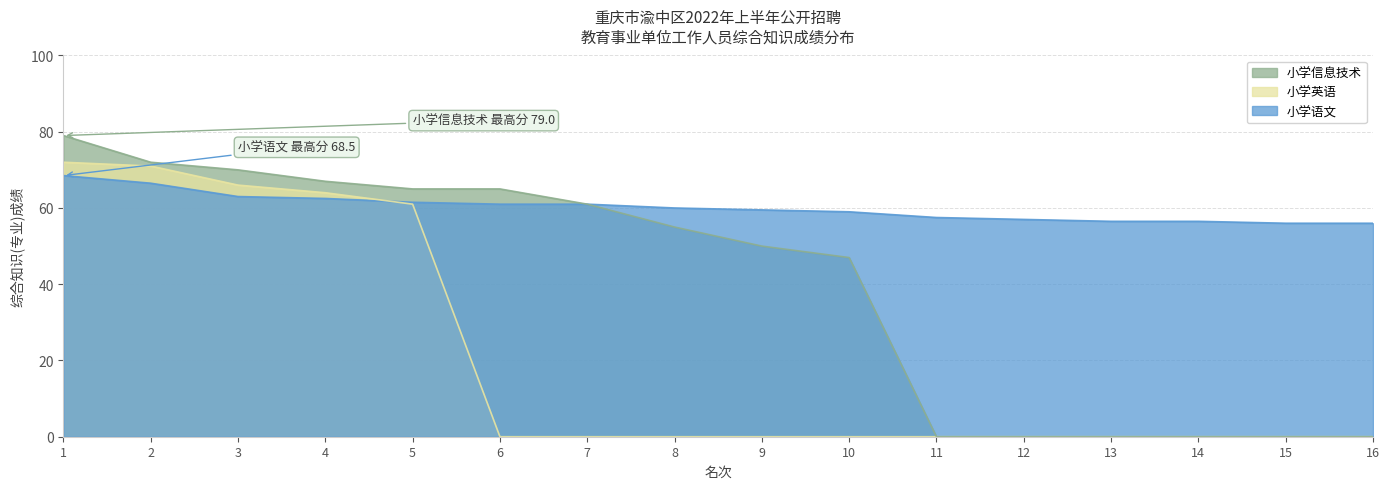

How many values in the 小学语文 series exceed 60?

7